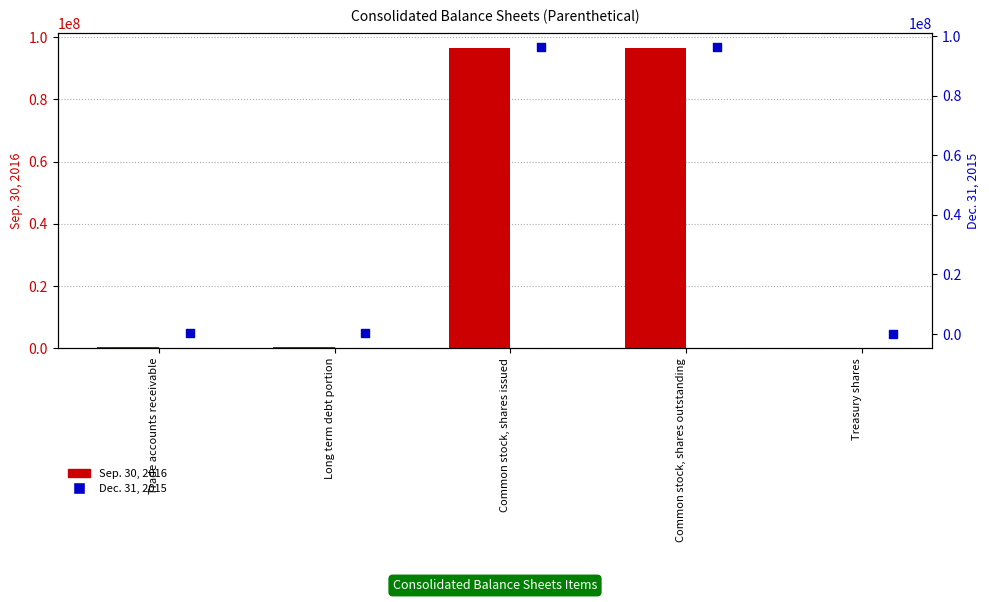

What is the total value across all series at Common stock, shares issued?

192952056